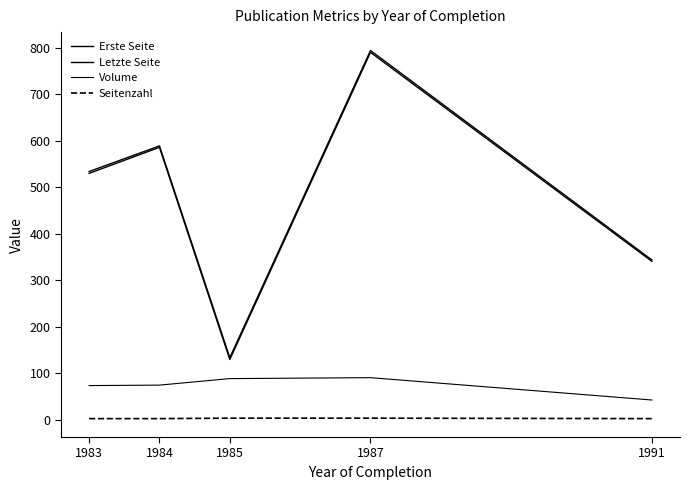

List the labels in order of Letzte Seite value, smallest first.

1985, 1991, 1983, 1984, 1987